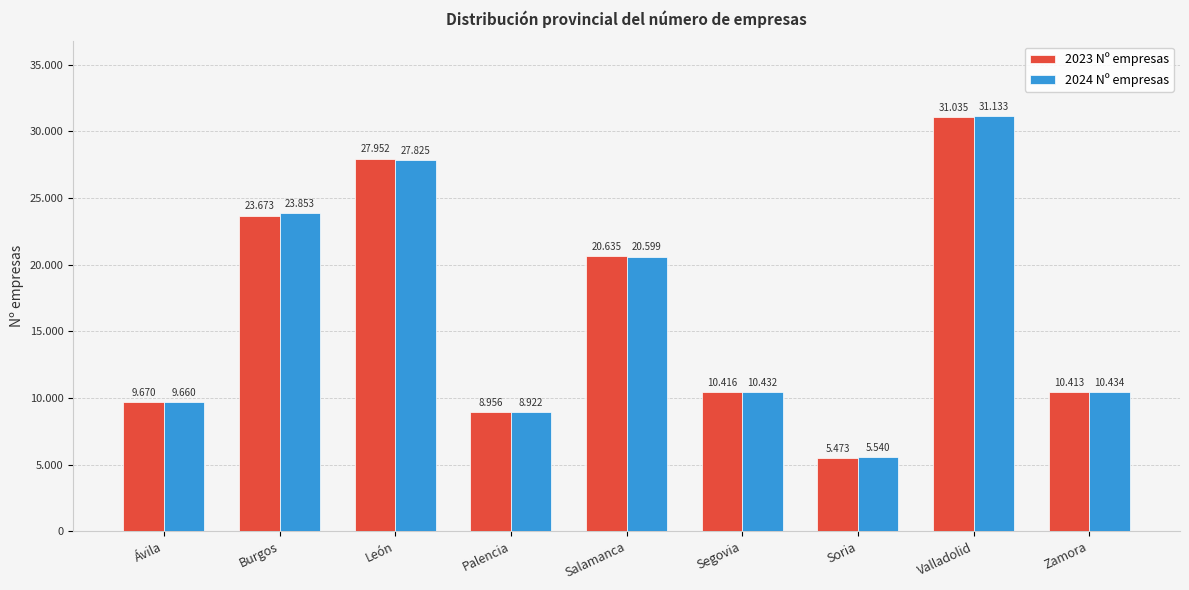

The 2023 Nº empresas series shows 5473 at Soria. True or false?

True